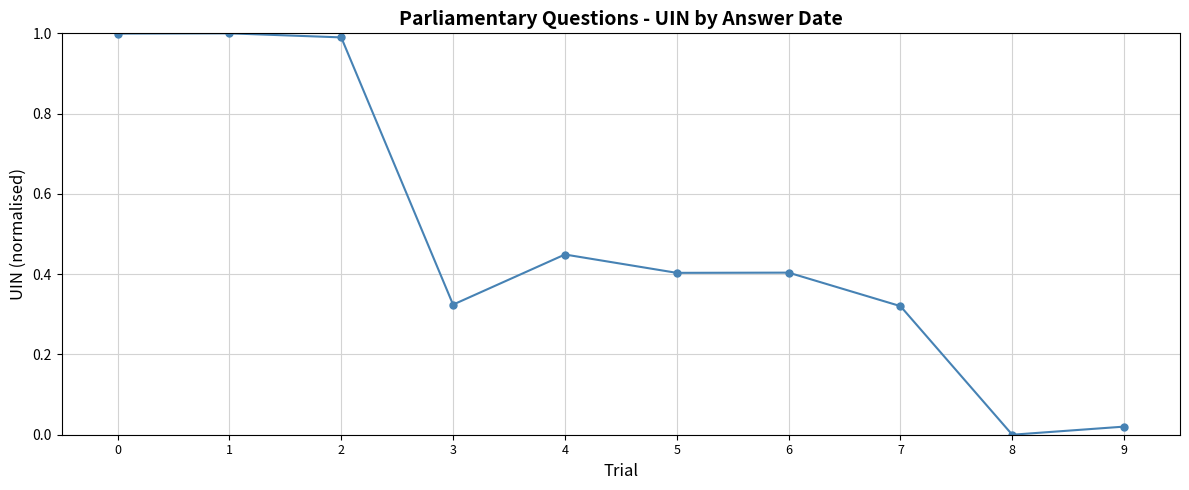

True or false: the data shows 0.2 at 7.

False